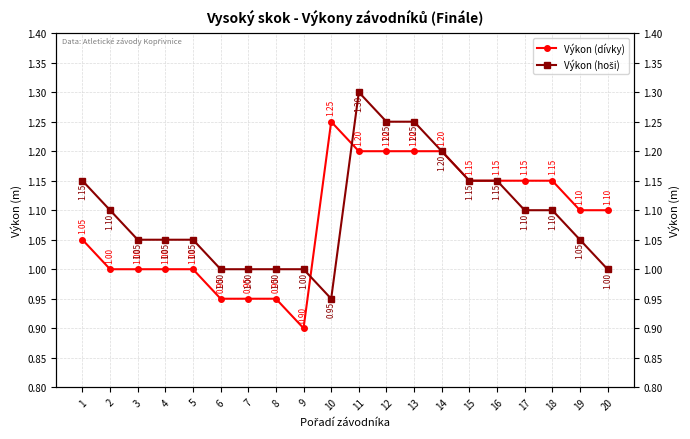

The value of Výkon (dívky) at 4 is 1.5. True or false?

False